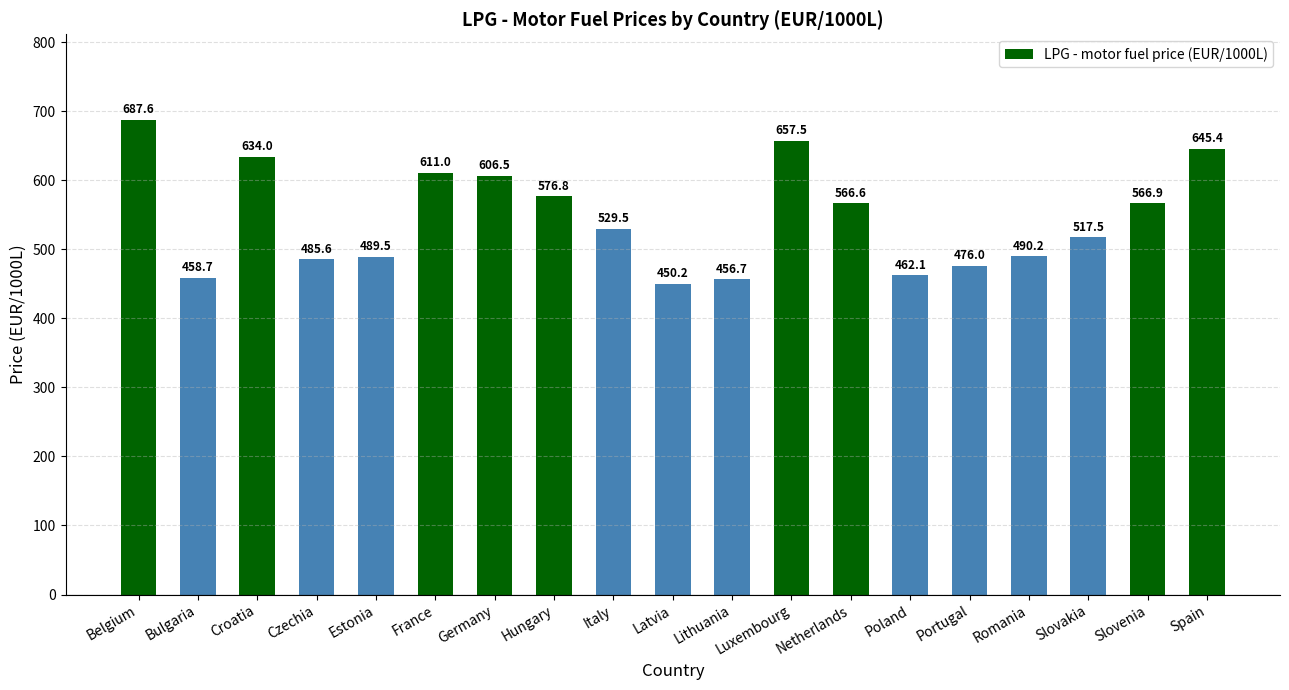

At which category does the chart reach its peak across all series?

Belgium